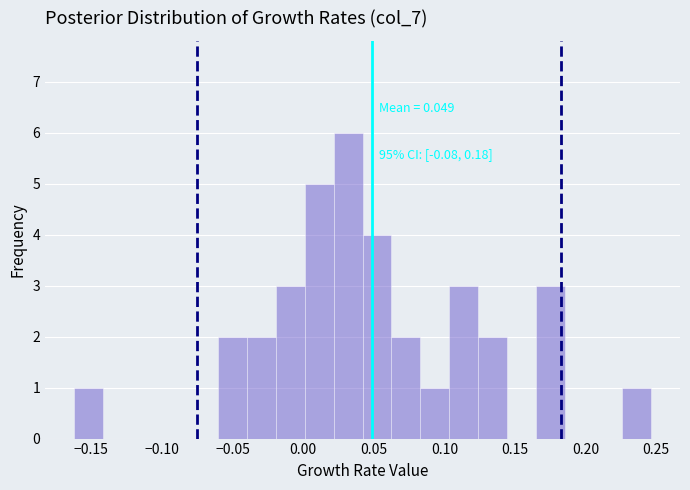

Which range on the x-axis has the tallest bar?

0.020 to 0.040